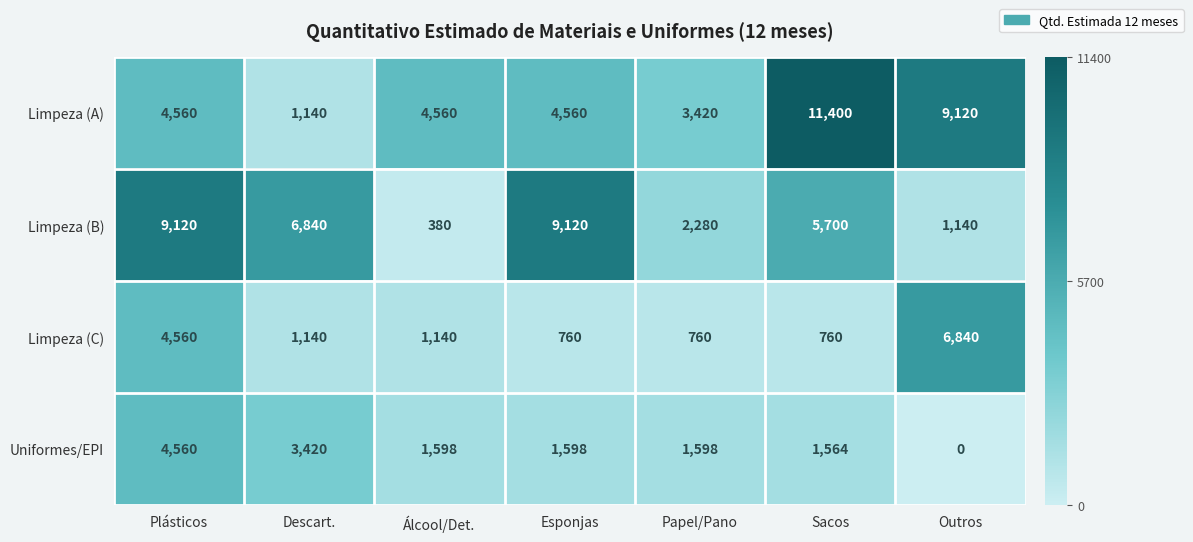

What is the difference between the Limpeza (A) values at Descart. and Outros?

7980